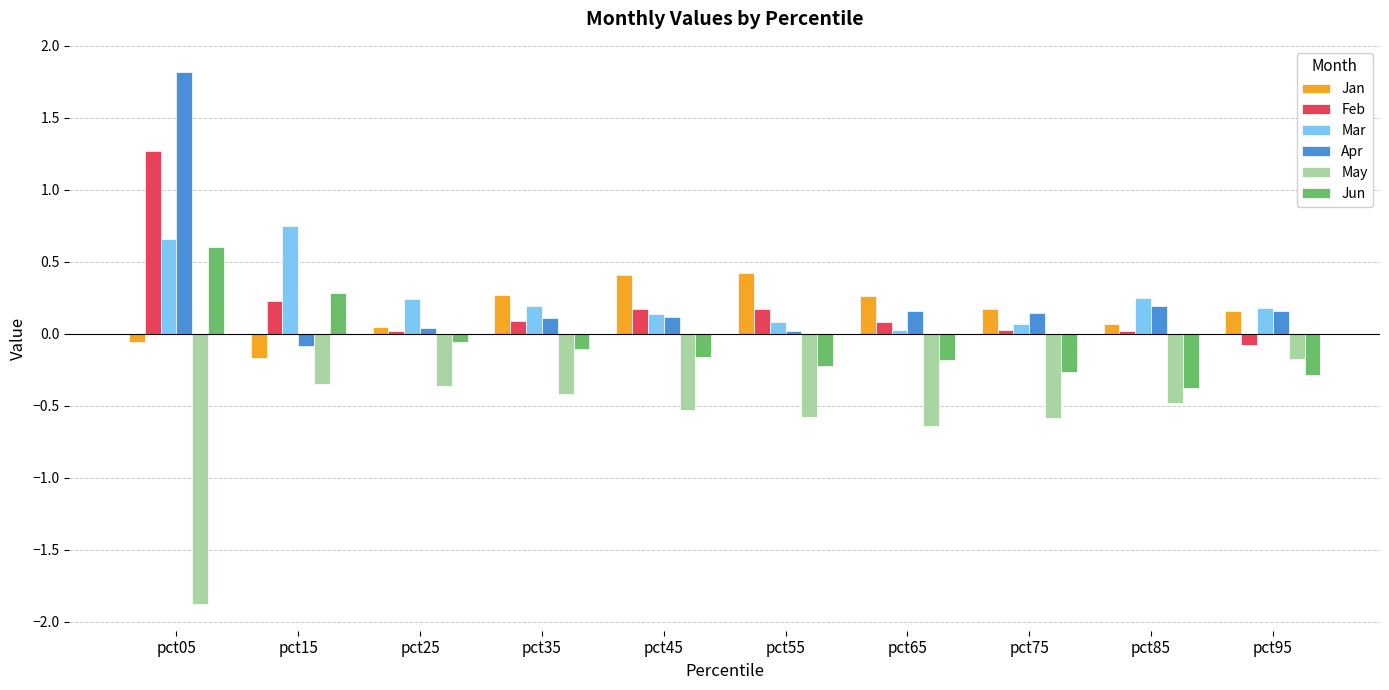

What is the difference between the maximum and minimum values in the Feb series?

1.3